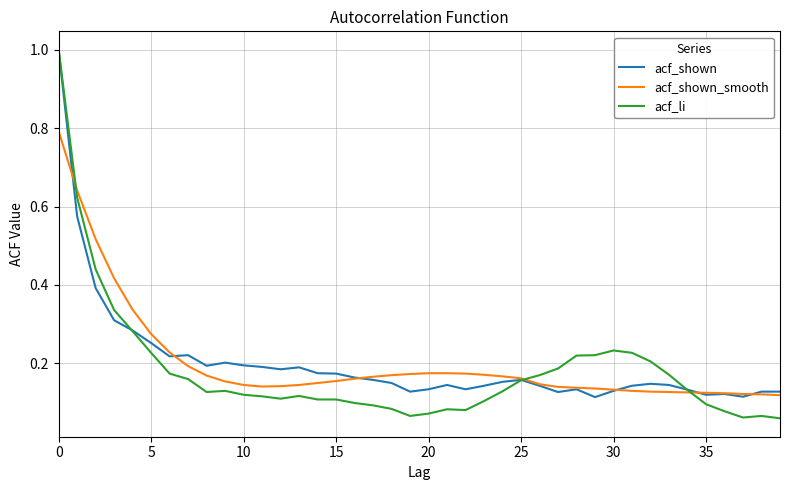

What is the highest value of the acf_shown series?

1.0